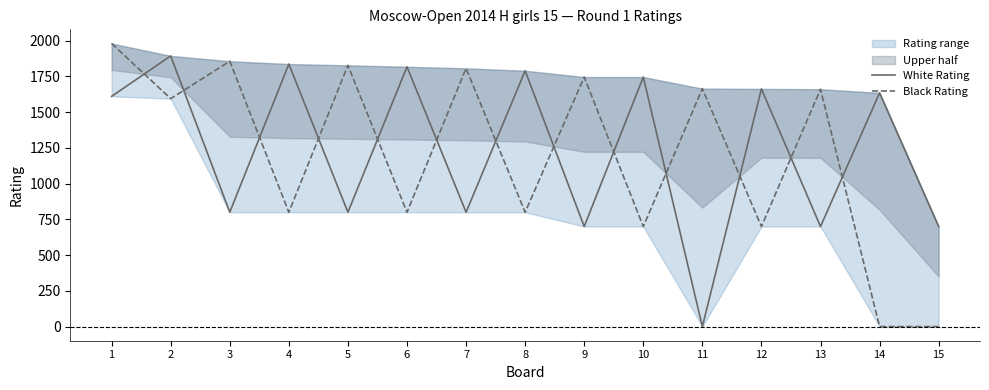

How many categories are shown in the chart?

15